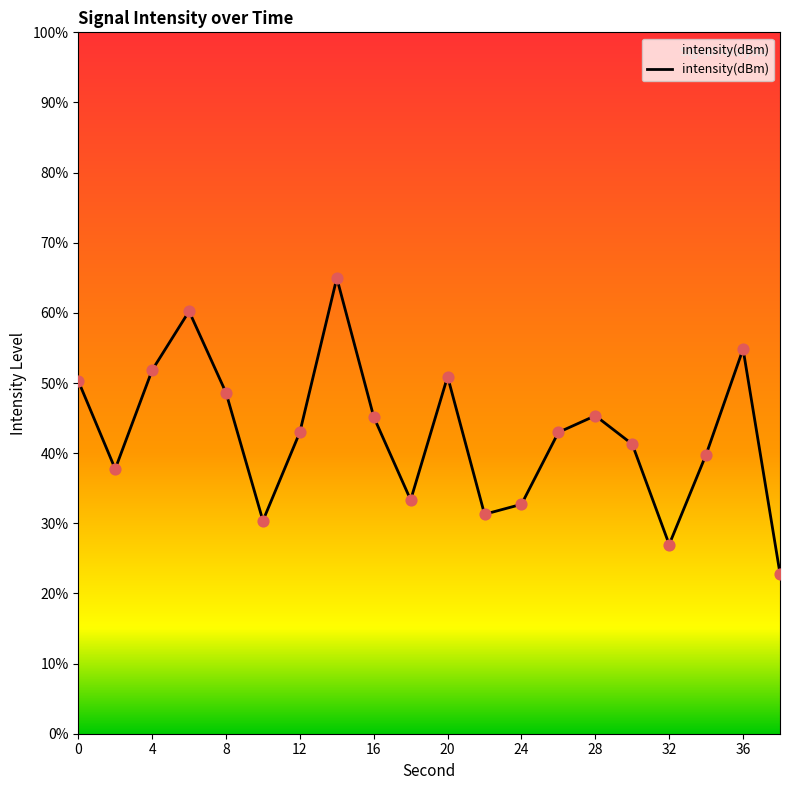

Between 11 and 19, which is larger?

11